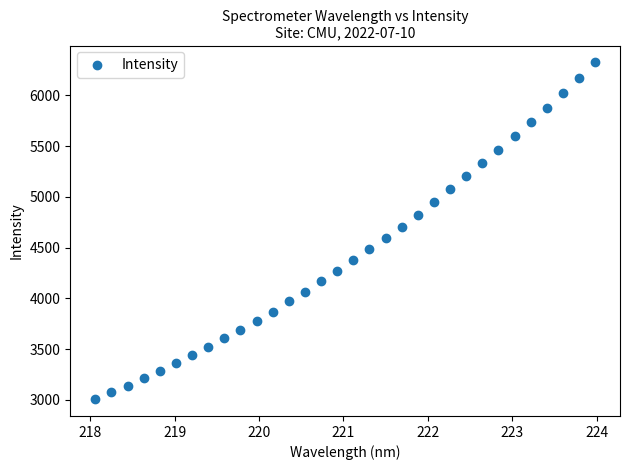

What is the range of Y values (max minus min)?

3317.4